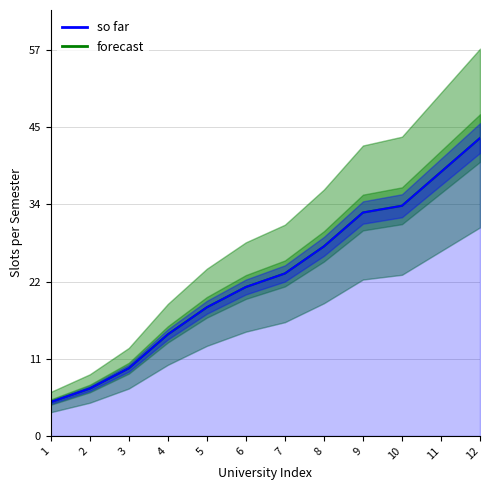

True or false: forecast and so far intersect in this chart.

False